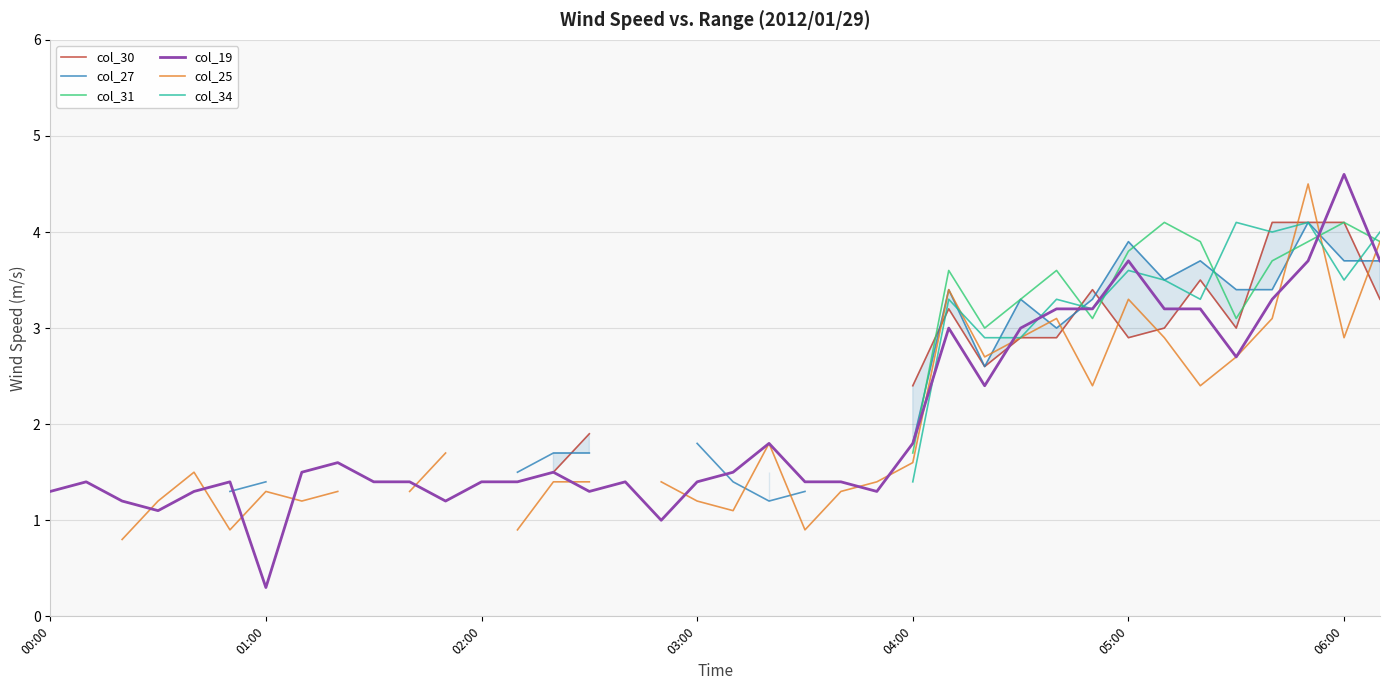

Which series has the largest range (max minus min)?

col_19